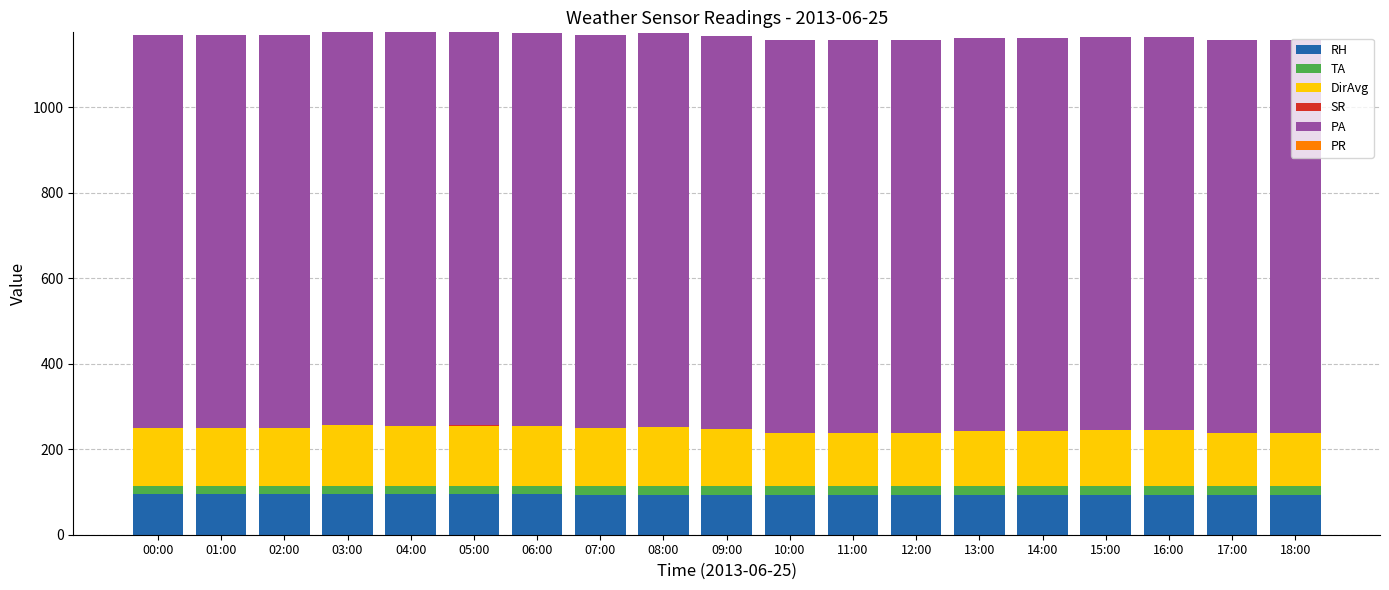

True or false: RH has a value of 138.5 at 01:00.

False